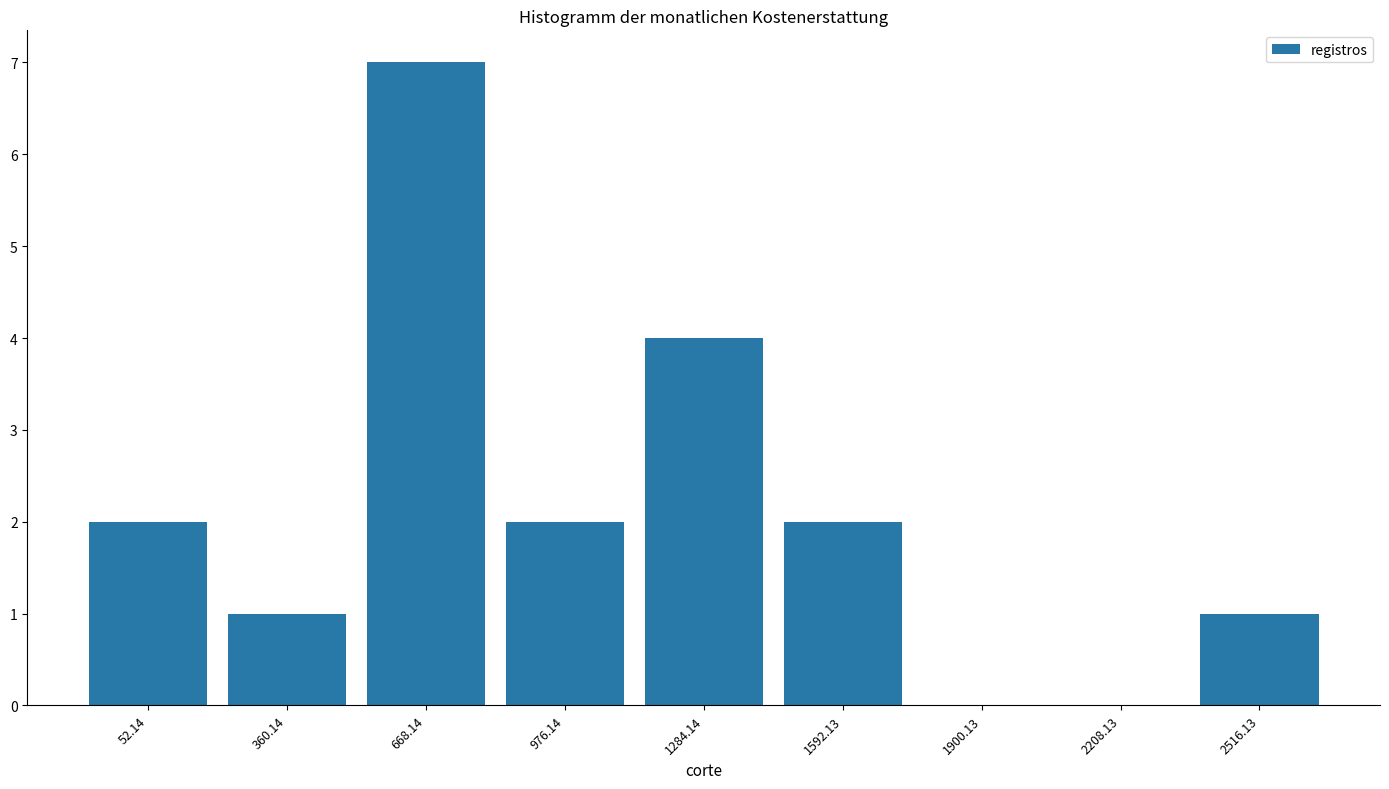

Reading left to right, list all the values displayed in this chart.

52.14=2	360.14=1	668.14=7	976.14=2	1284.14=4	1592.13=2	1900.13=0	2208.13=0	2516.13=1